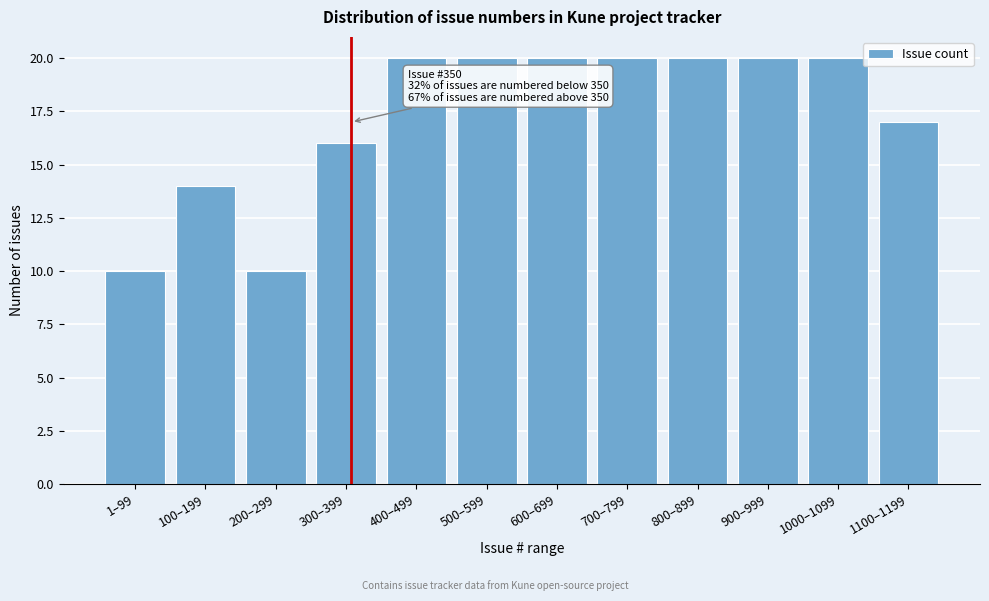

Reading left to right, extract all data points from this chart.

10	14	10	16	20	20	20	20	20	20	20	17